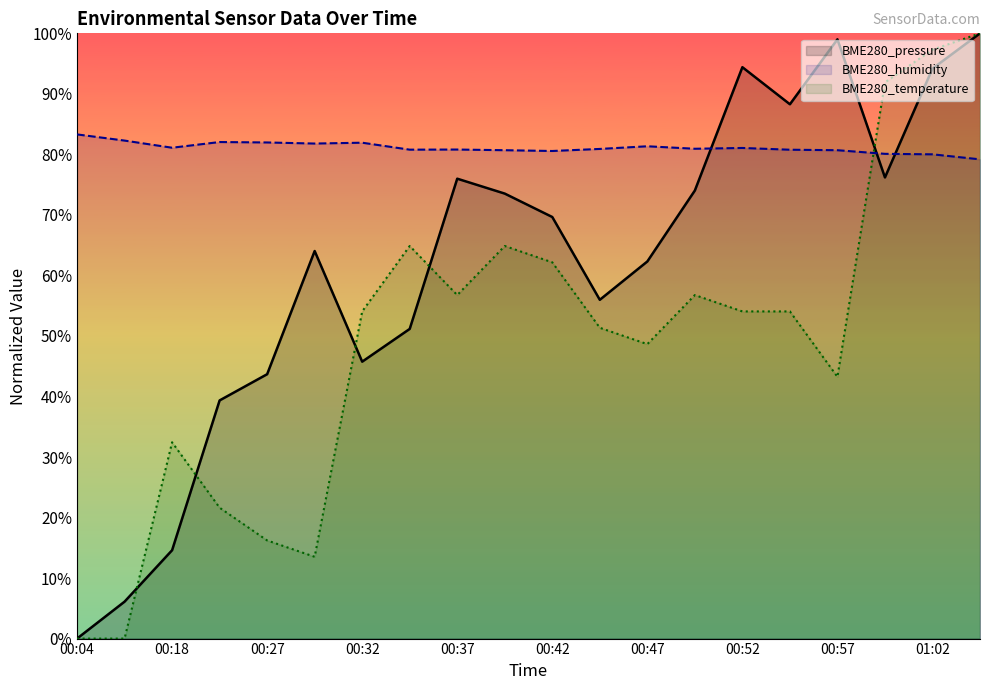

The BME280_pressure series shows 104.6 at 00:47. True or false?

False